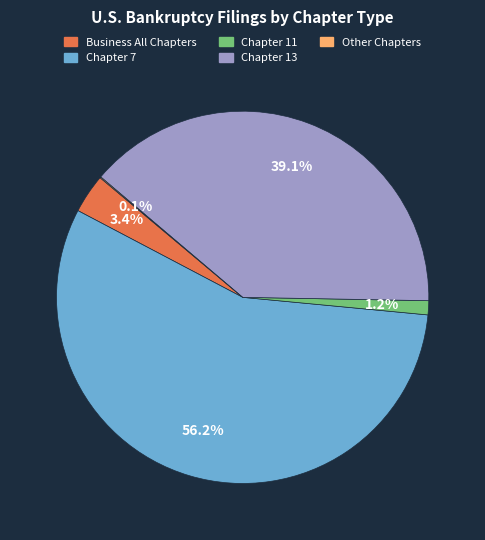

Which category has the biggest portion of the pie?

Chapter 7